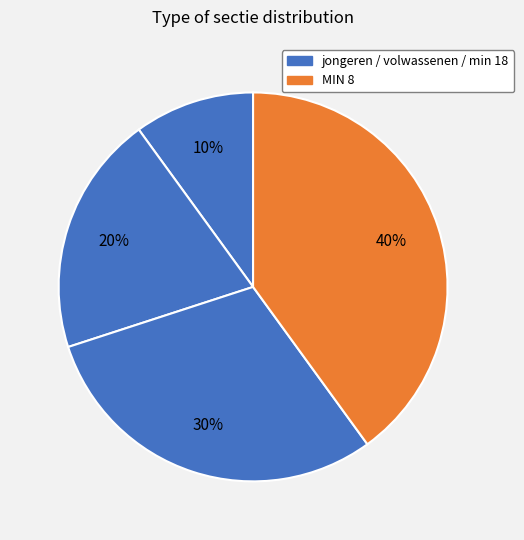

How many slices are in this pie chart?

4